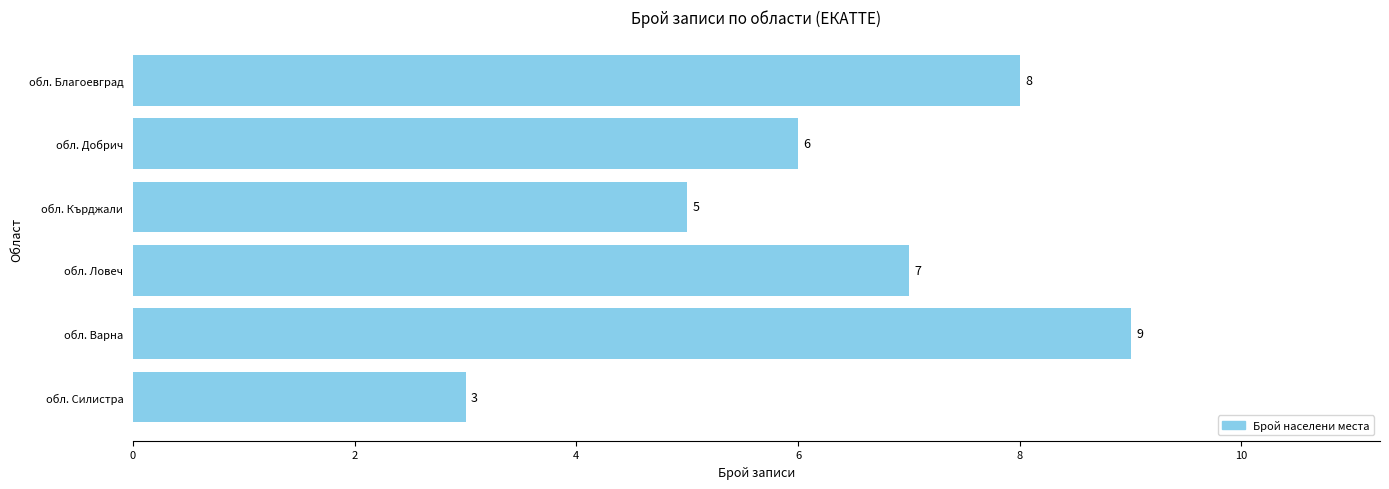

The chart shows a value of 3 at обл. Ловеч. True or false?

False